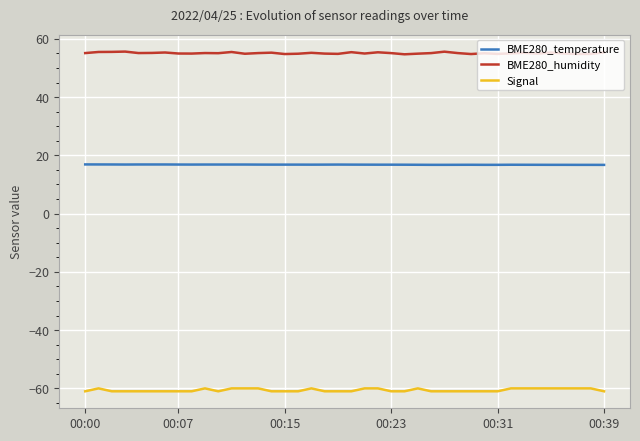

True or false: Signal and BME280_humidity cross at least once.

False